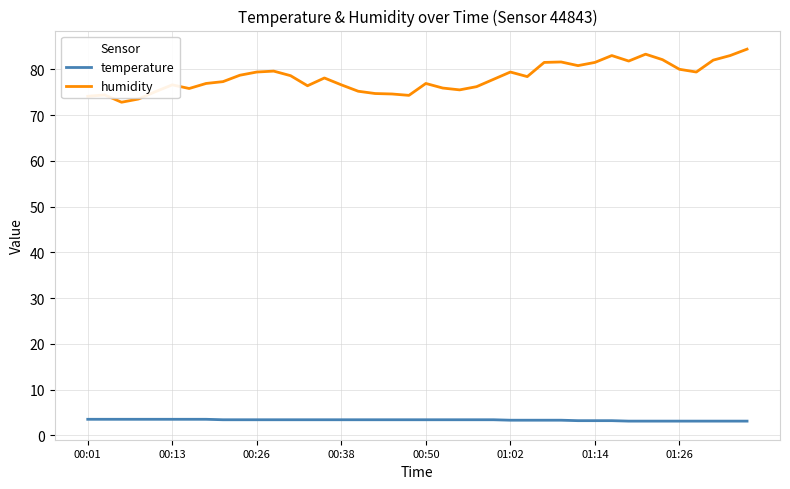

How many lines are shown in the chart?

2